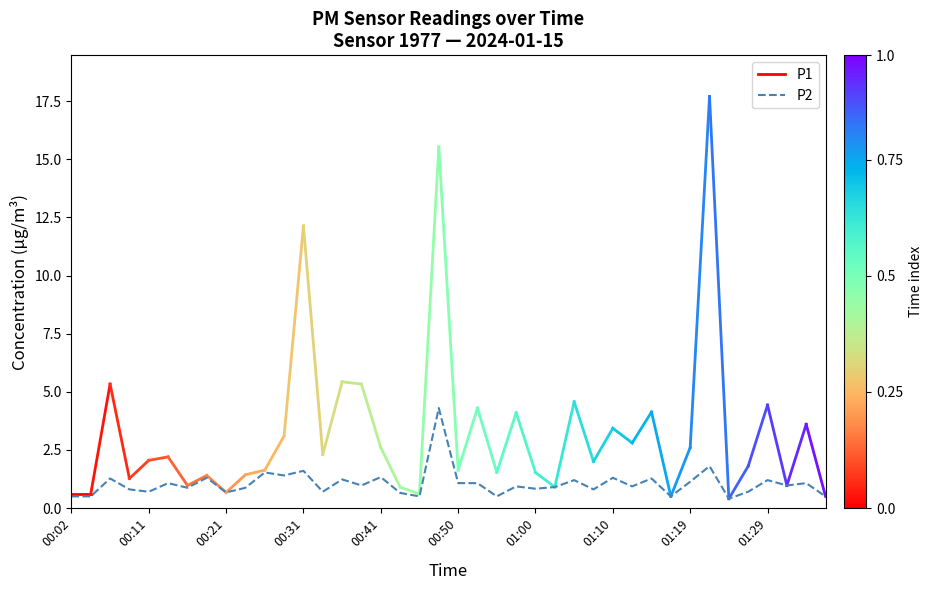

What is the label of the 13th point from the right?

01:07